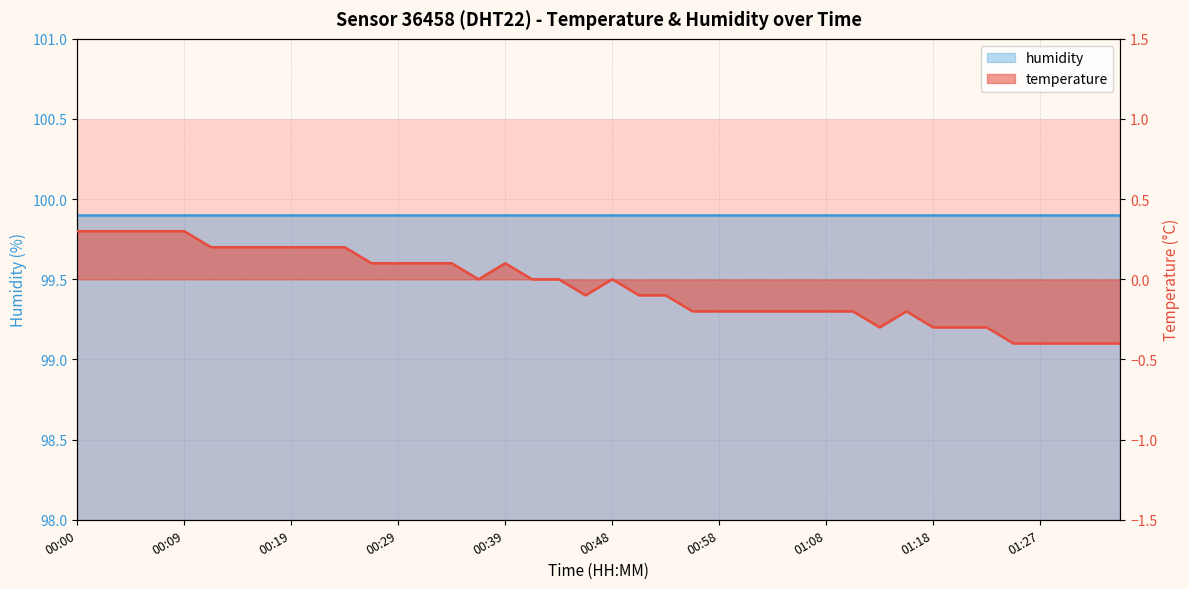

What is the difference between the maximum and minimum values?

0.7